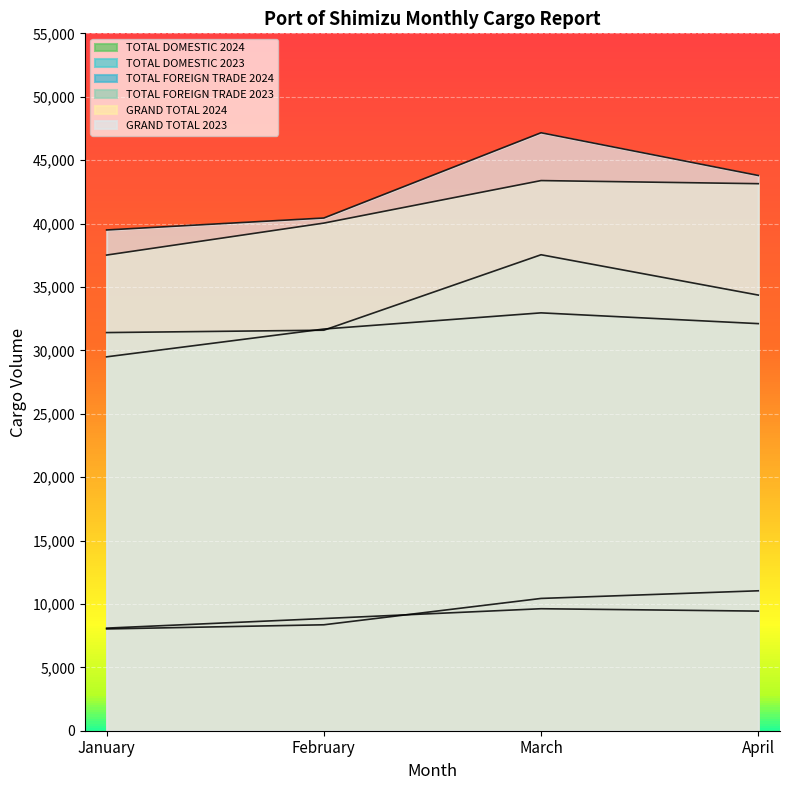

Reading left to right, extract all data points from this chart.

GRAND TOTAL 2024: 37513	40034	43388	43142
GRAND TOTAL 2023: 39492	40435	47159	43790
TOTAL FOREIGN TRADE 2024: 29487	31679	32955	32106
TOTAL FOREIGN TRADE 2023: 31400	31587	37538	34357
TOTAL DOMESTIC 2024: 8026	8355	10433	11036
TOTAL DOMESTIC 2023: 8092	8848	9621	9433